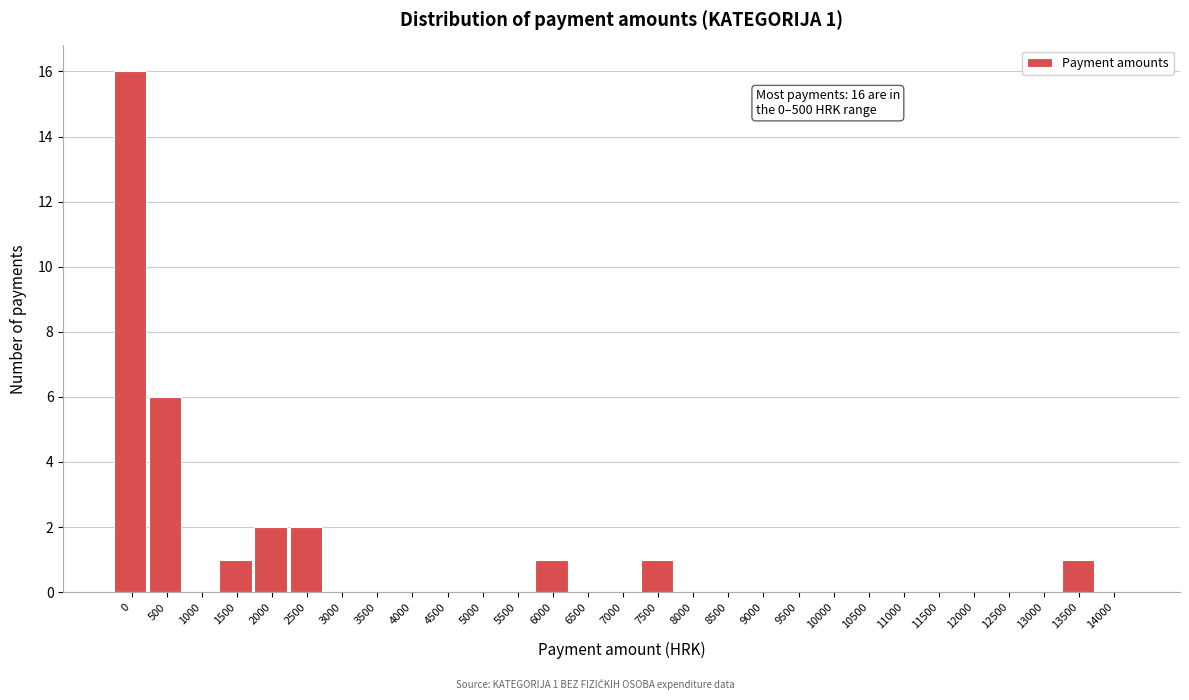

Reading left to right, what are all the values shown in this chart?

0=16	500=6	1000=0	1500=1	2000=2	2500=2	3000=0	3500=0	4000=0	4500=0	5000=0	5500=0	6000=1	6500=0	7000=0	7500=1	8000=0	8500=0	9000=0	9500=0	10000=0	10500=0	11000=0	11500=0	12000=0	12500=0	13000=0	13500=1	14000=0